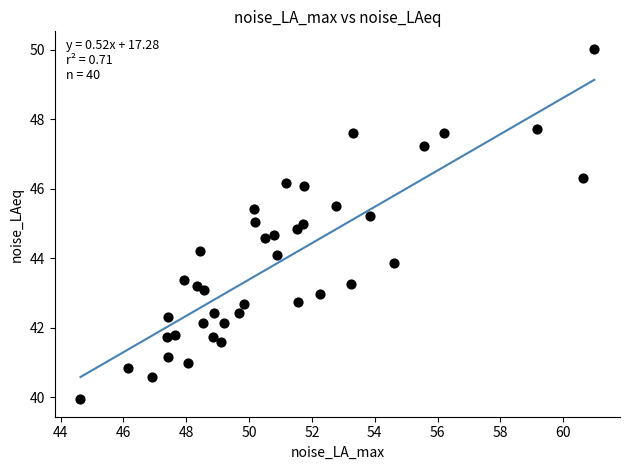

What is the range of X values (max minus min)?

16.4